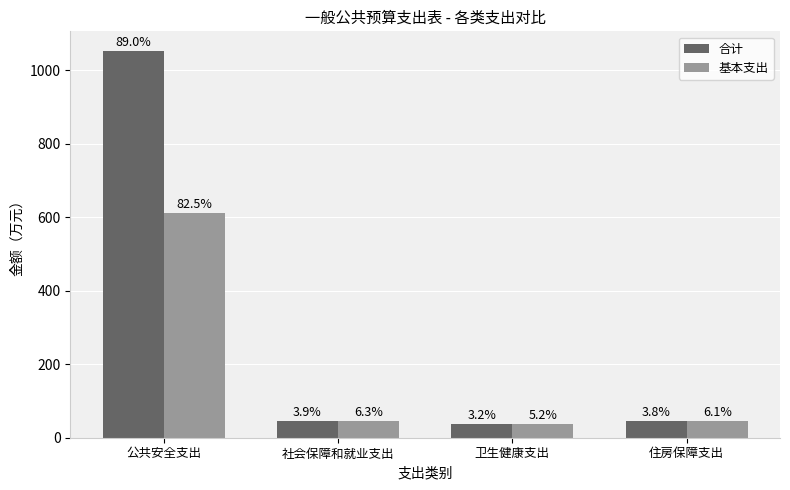

How many groups of bars are there?

4